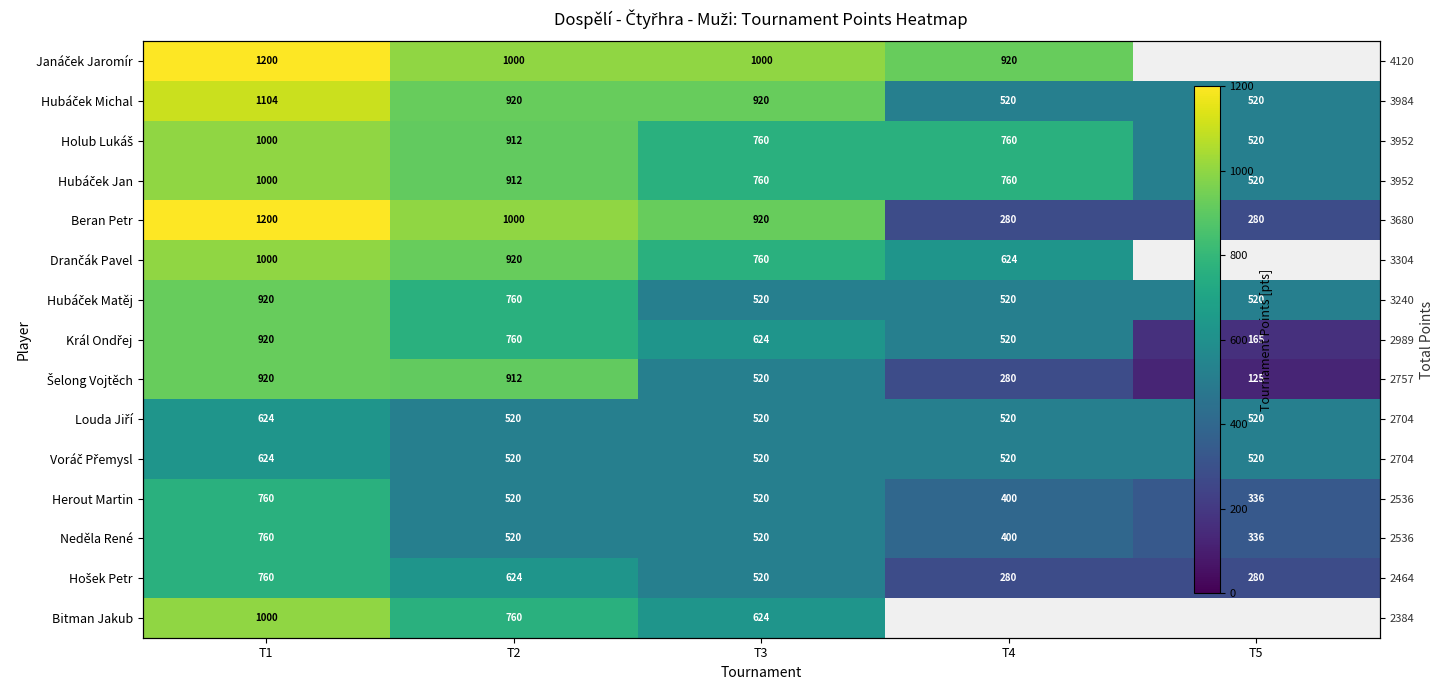

What value does the Drančák Pavel series have at T4?

624.0